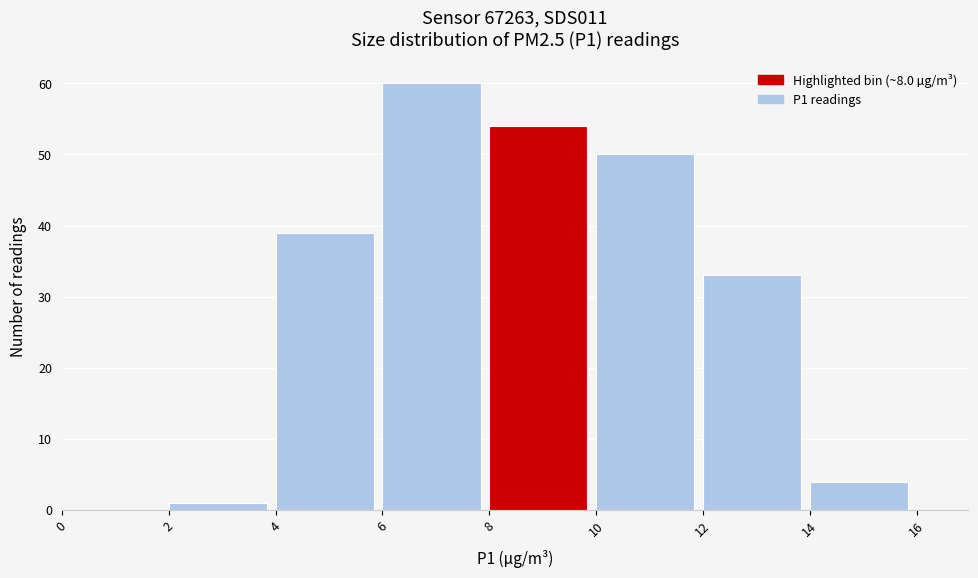

What is the height of the bar covering 12 to 14 on the x-axis? The values are not printed on the chart, so give them approximately, as read against the axis.

33